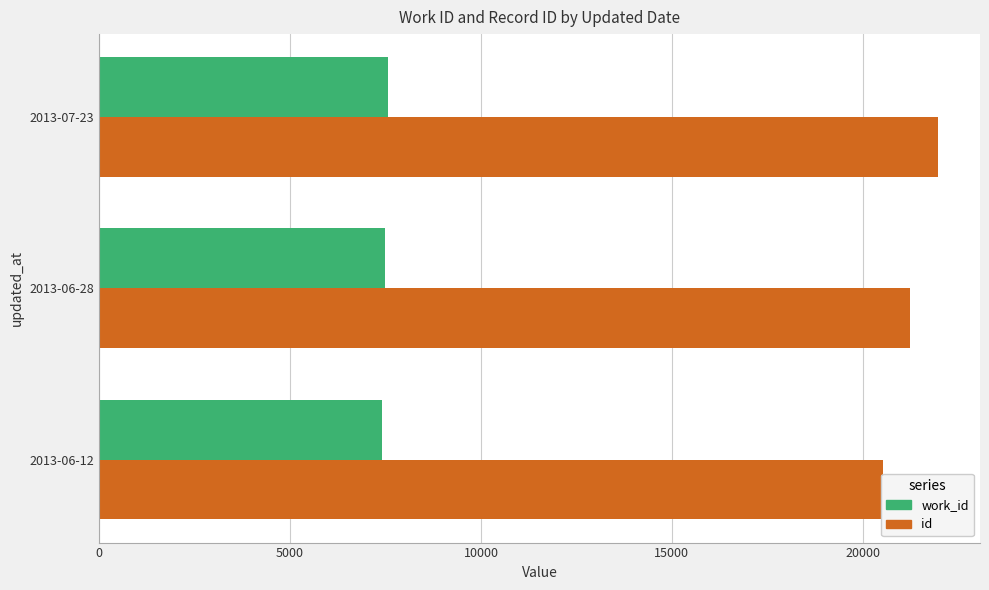

How many categories are shown in the chart?

3